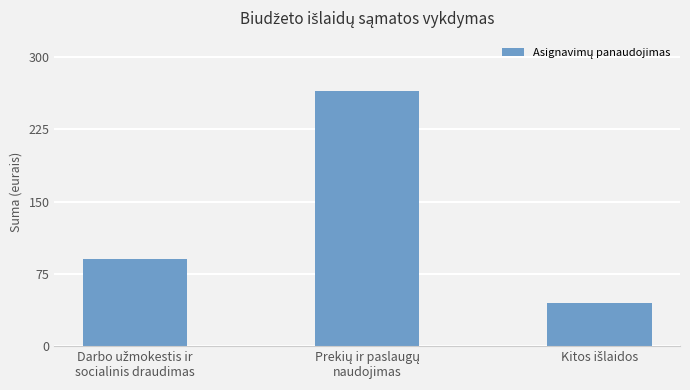

How many values are between 45 and 265?

3